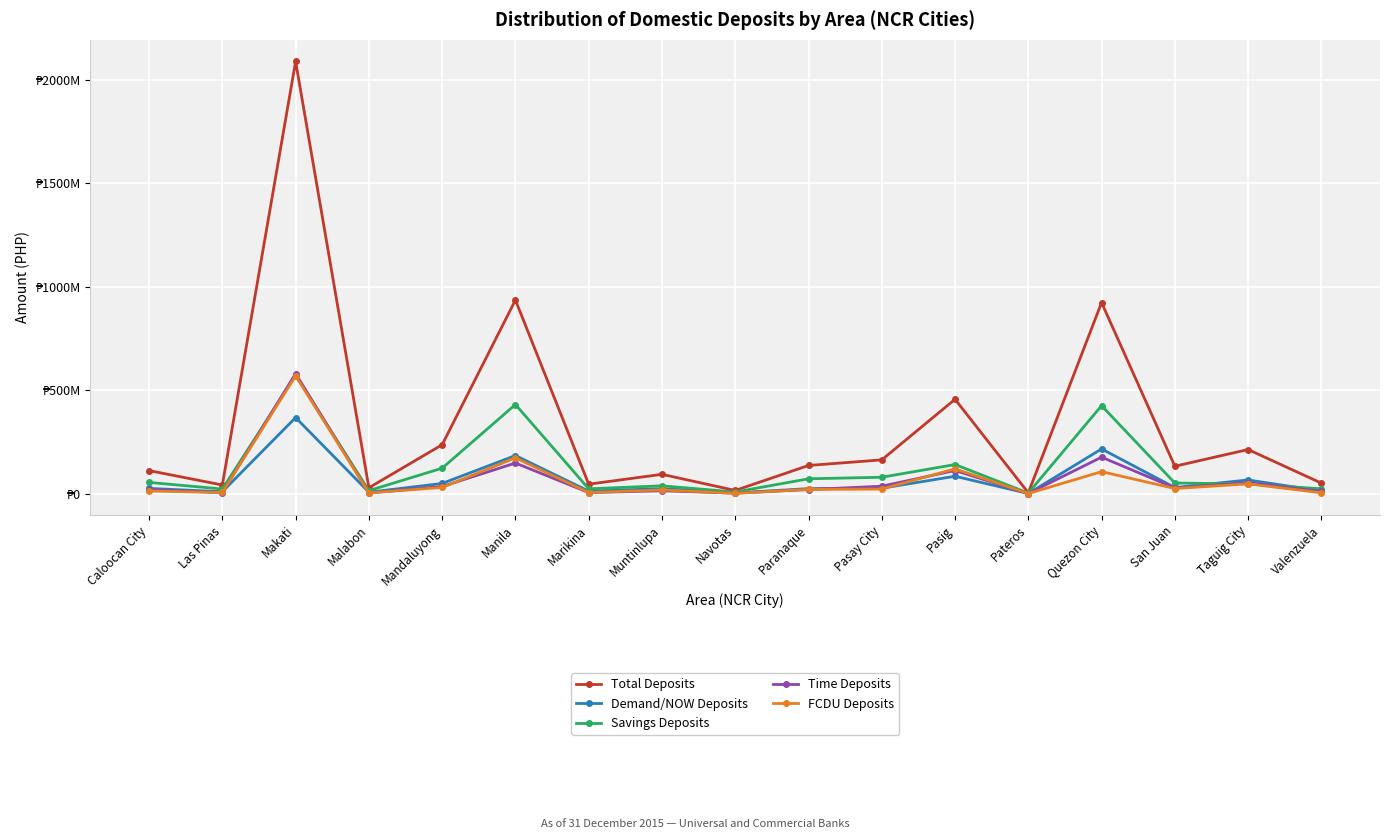

Which has a higher value, Valenzuela or Taguig City?

Taguig City